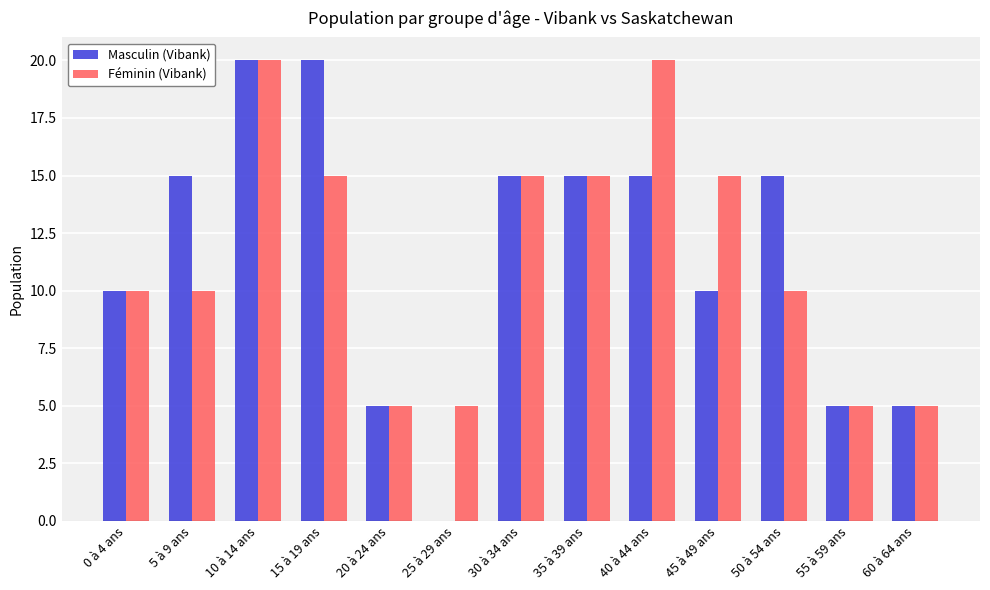

What are all the series names shown in the legend?

Masculin (Vibank), Féminin (Vibank)